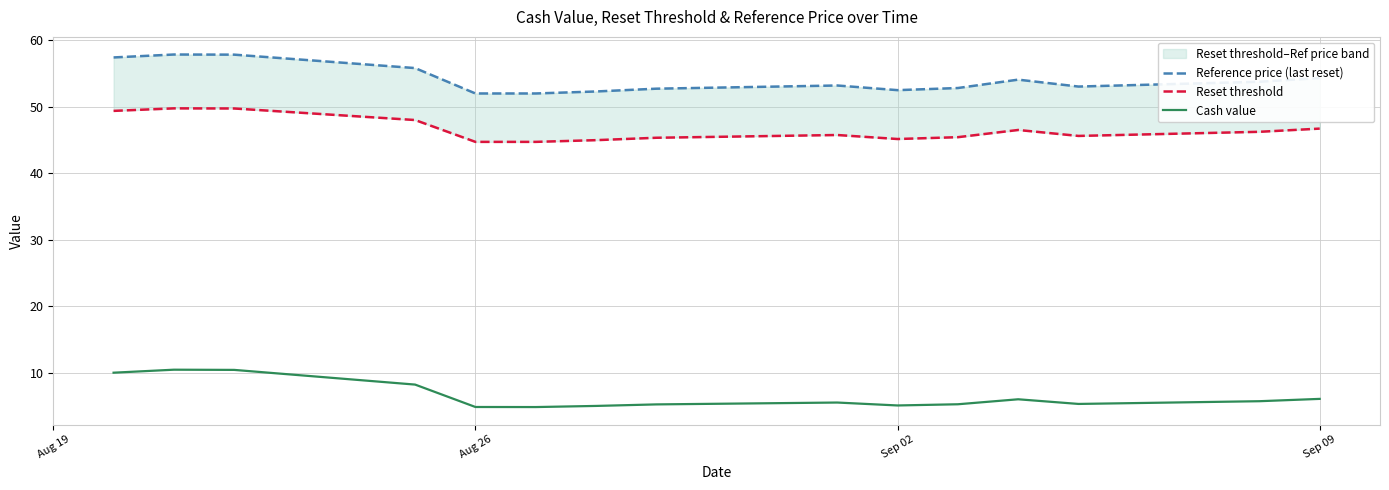

In Reset threshold, how many points are lower than both neighbors (excluding endpoints)?

2